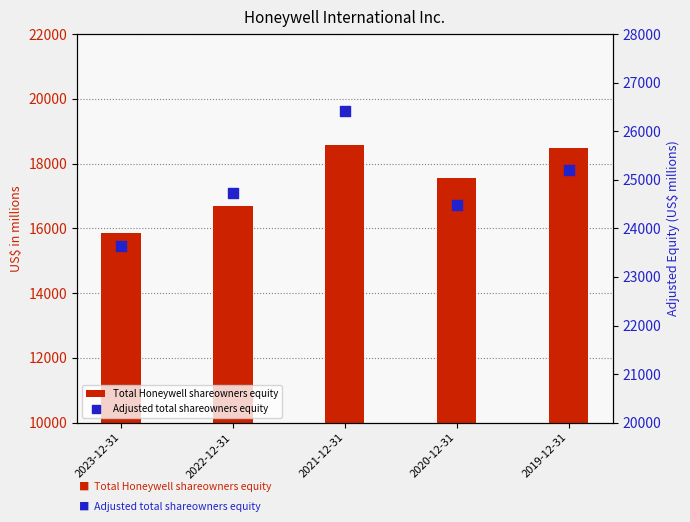

Which series has the largest Y range (max minus min)?

Adjusted total shareowners equity